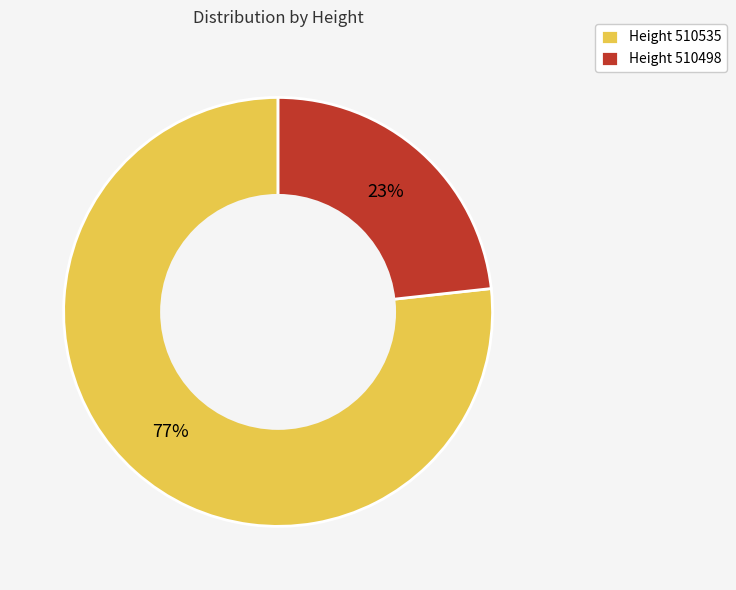

To the nearest percent, what percentage of the pie is Height 510535?

77%